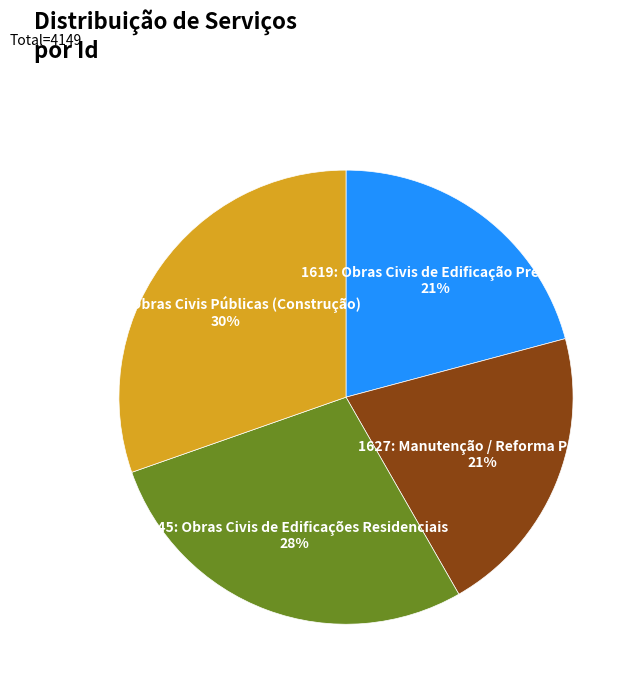

Does 1627: Manutenção / Reforma Predial represent more than half of the total?

No